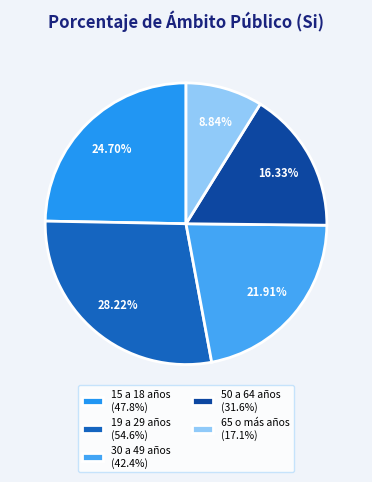

True or false: 15 a 18 años accounts for 12% of the total.

False